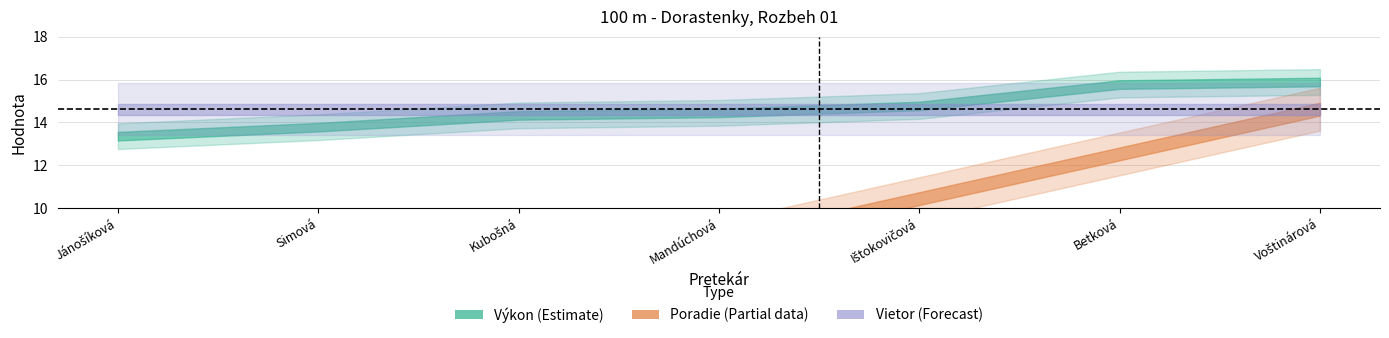

How many Poradie values are between 2 and 6?

5